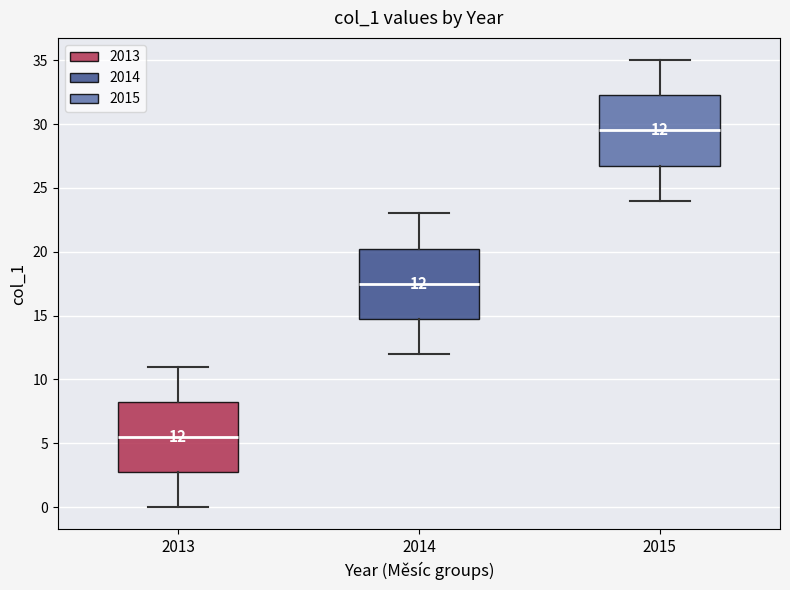

Which box's median line is the highest?

2015